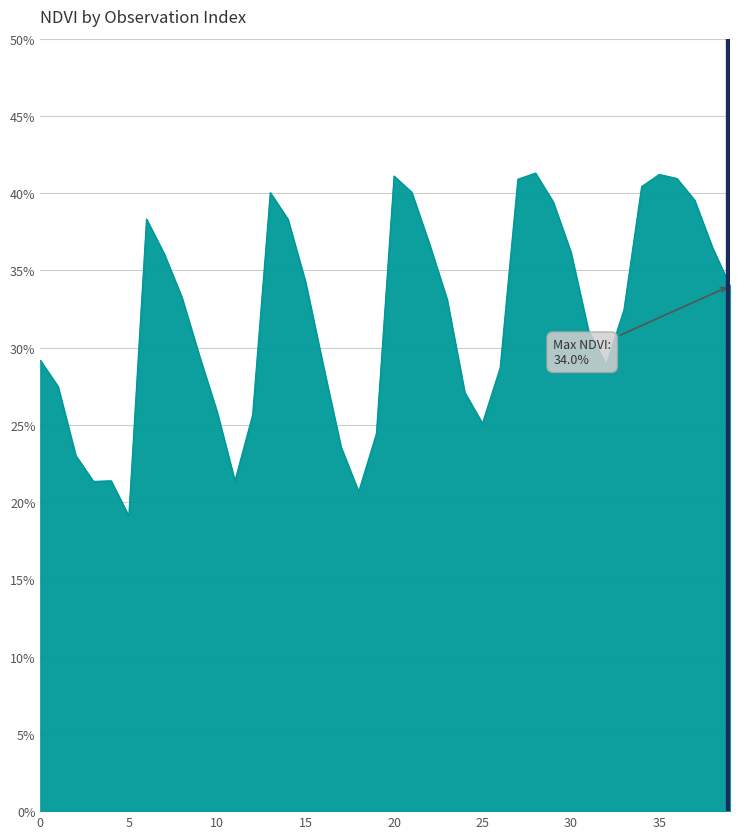

How many lines are shown in the chart?

1